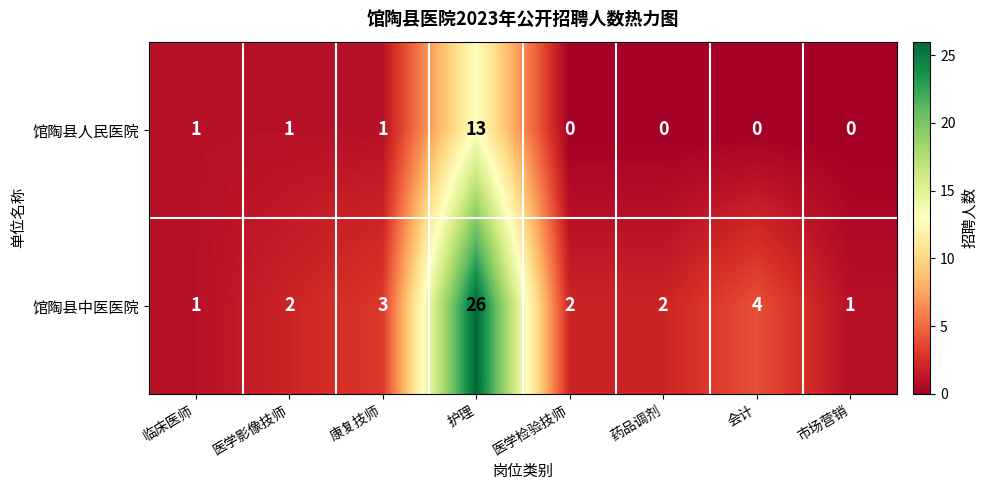

List the series in order of their overall mean, highest first.

馆陶县中医医院, 馆陶县人民医院